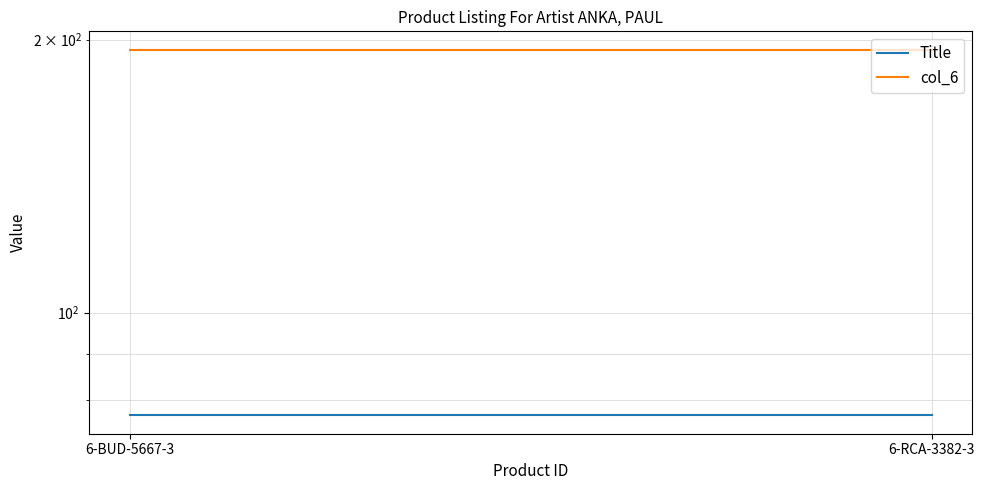

Which series has the largest total across all categories?

col_6